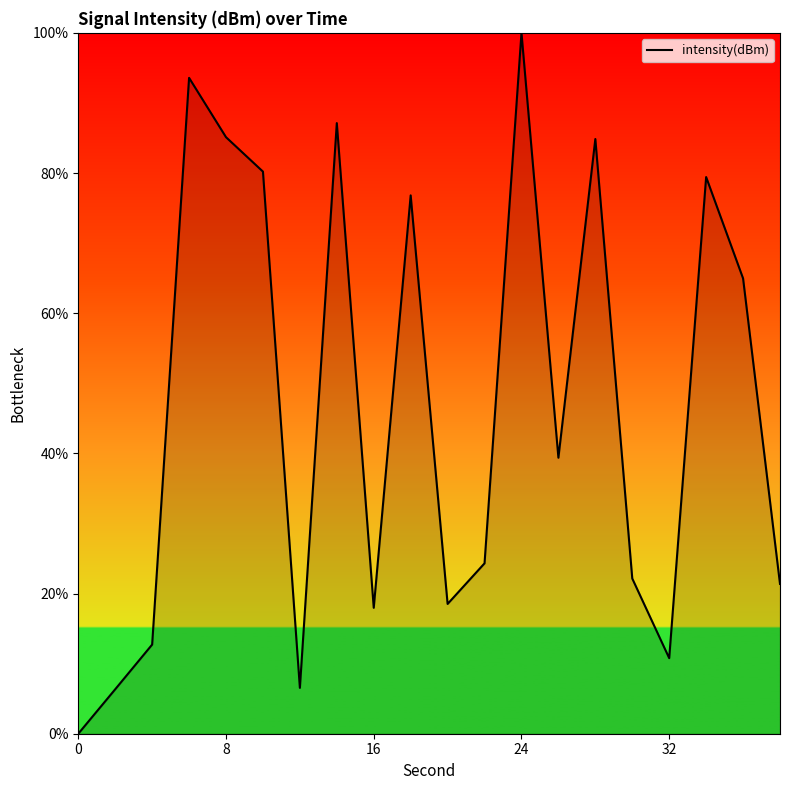

Is this an area chart (filled region under the line)?

Yes